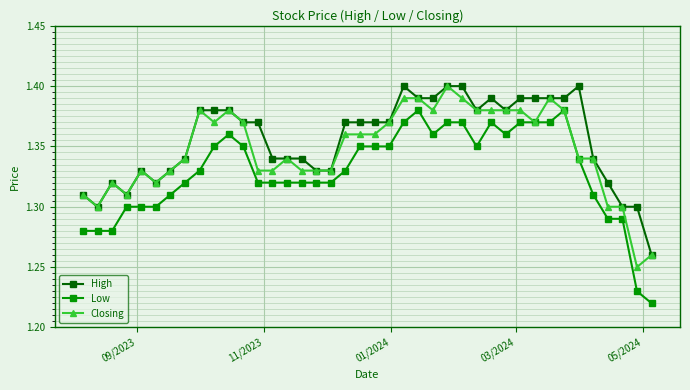

True or false: High and Low cross at least once.

False